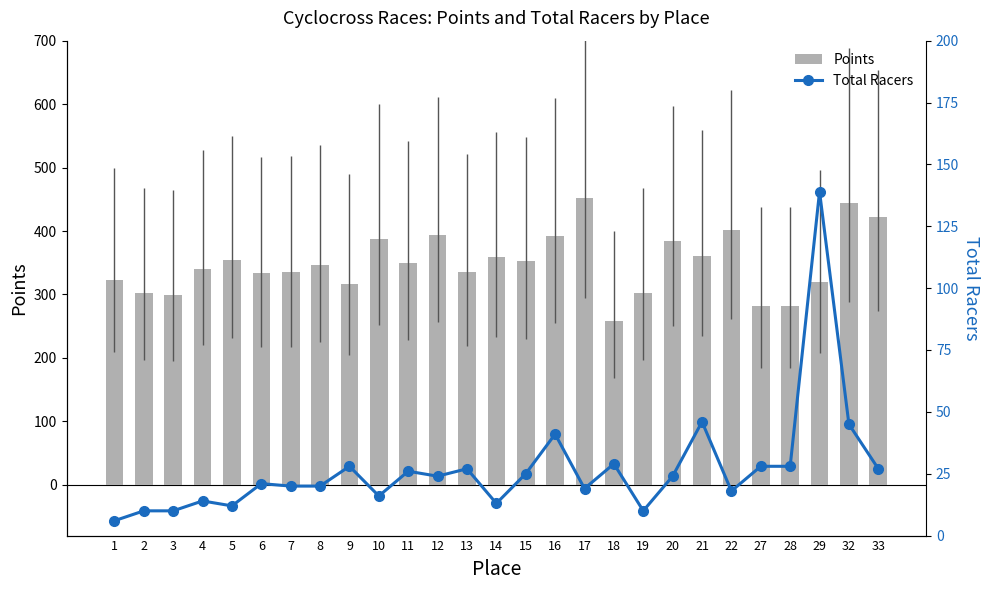

Count the number of data series in this chart.

2